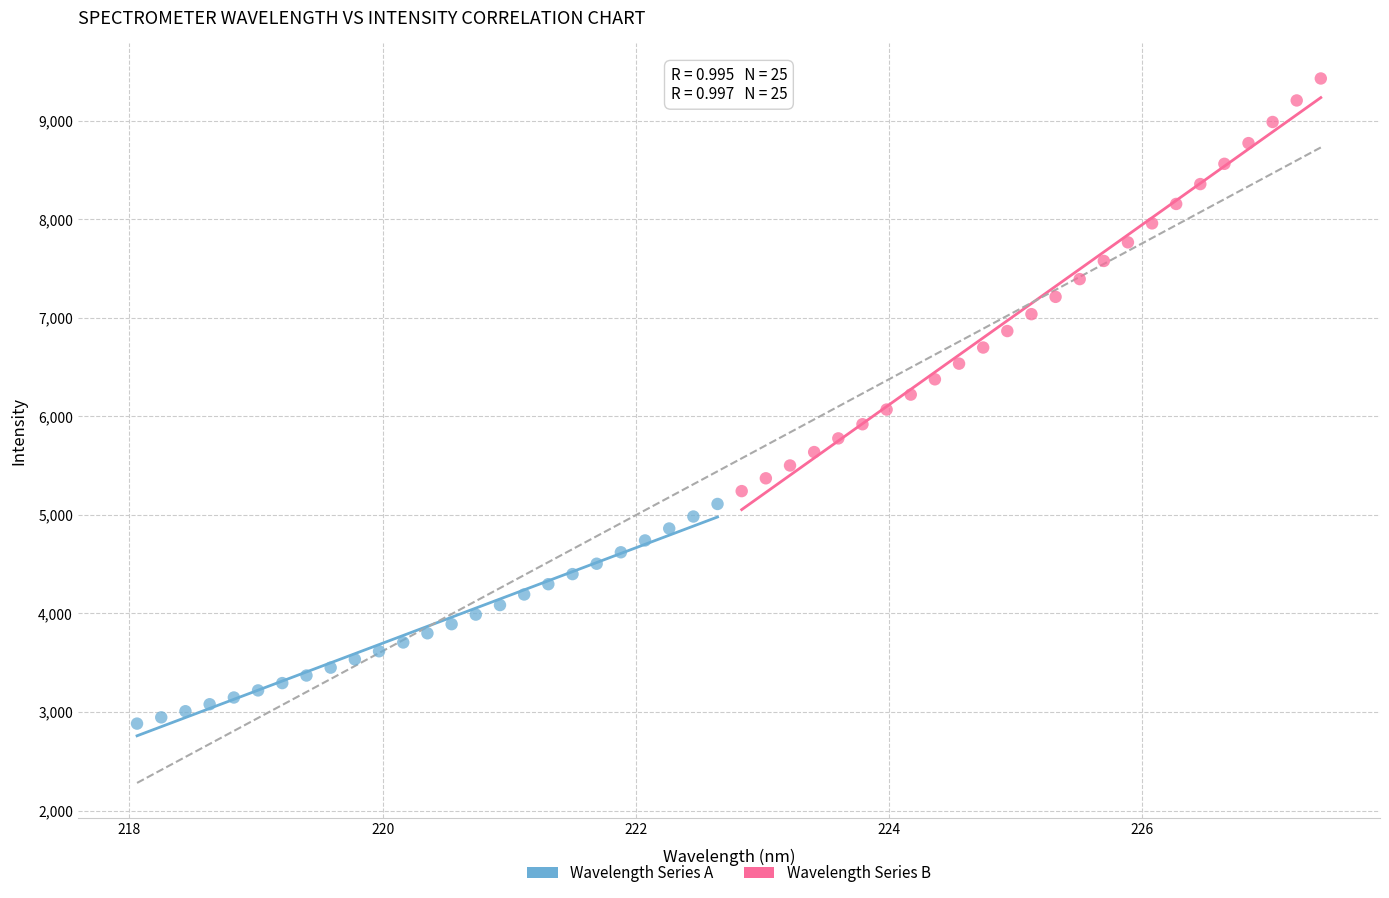

Which series reaches the maximum Y coordinate?

Wavelength Series B